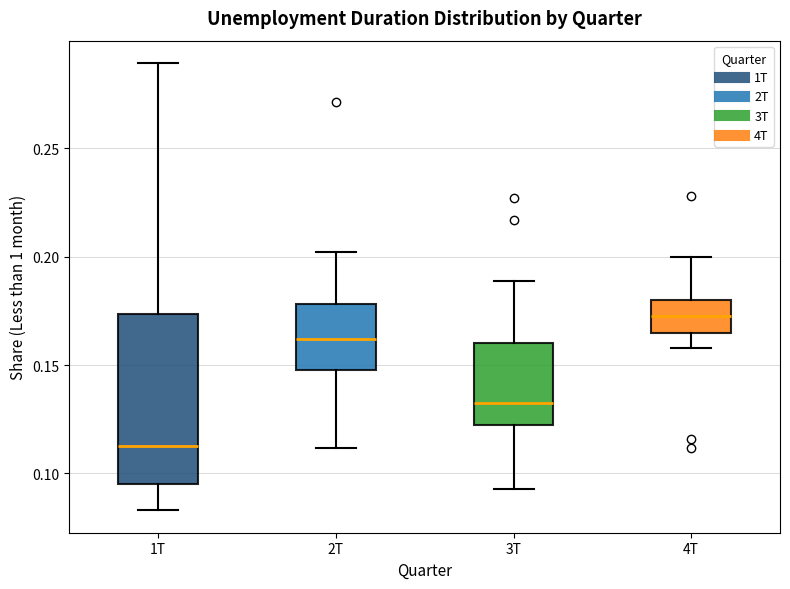

Reading left to right, read every box against the y-axis: the position of its median line, the range the box covers, and the ends of its whiskers. The values are not printed on the chart, so give them approximately, as read against the axis.

1T: median 0.115, box 0.095 to 0.175, whiskers 0.085 to 0.290
2T: median 0.160, box 0.150 to 0.180, whiskers 0.110 to 0.200
3T: median 0.135, box 0.120 to 0.160, whiskers 0.095 to 0.190
4T: median 0.175, box 0.165 to 0.180, whiskers 0.160 to 0.200